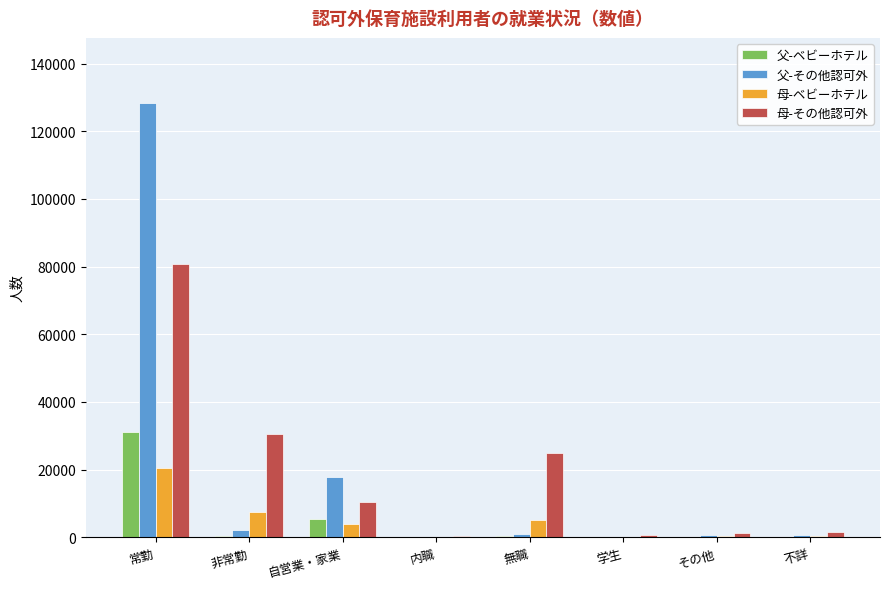

The 父-その他認可外 series shows 2198 at 非常勤. True or false?

True